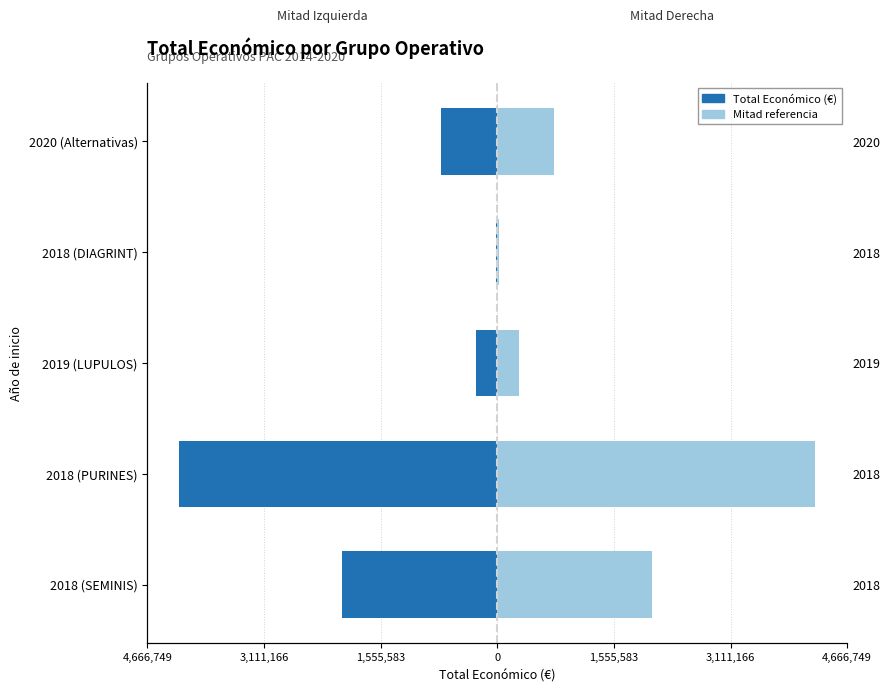

How many bars are there in total?

10